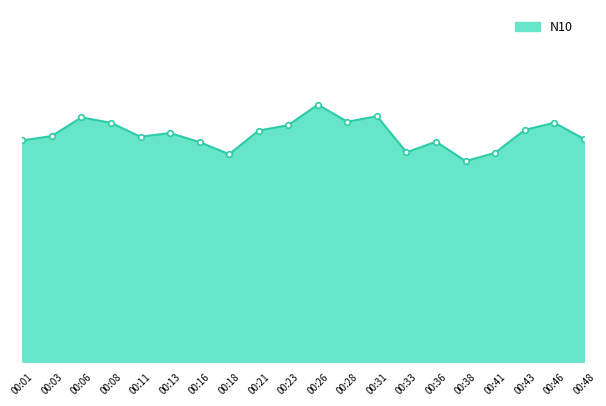

Reading left to right, transcribe all the data shown in this chart.

31.4	32.1	34.7	34.0	32.0	32.5	31.2	29.5	32.9	33.6	36.5	34.1	34.9	29.8	31.3	28.5	29.7	32.9	34.0	31.7